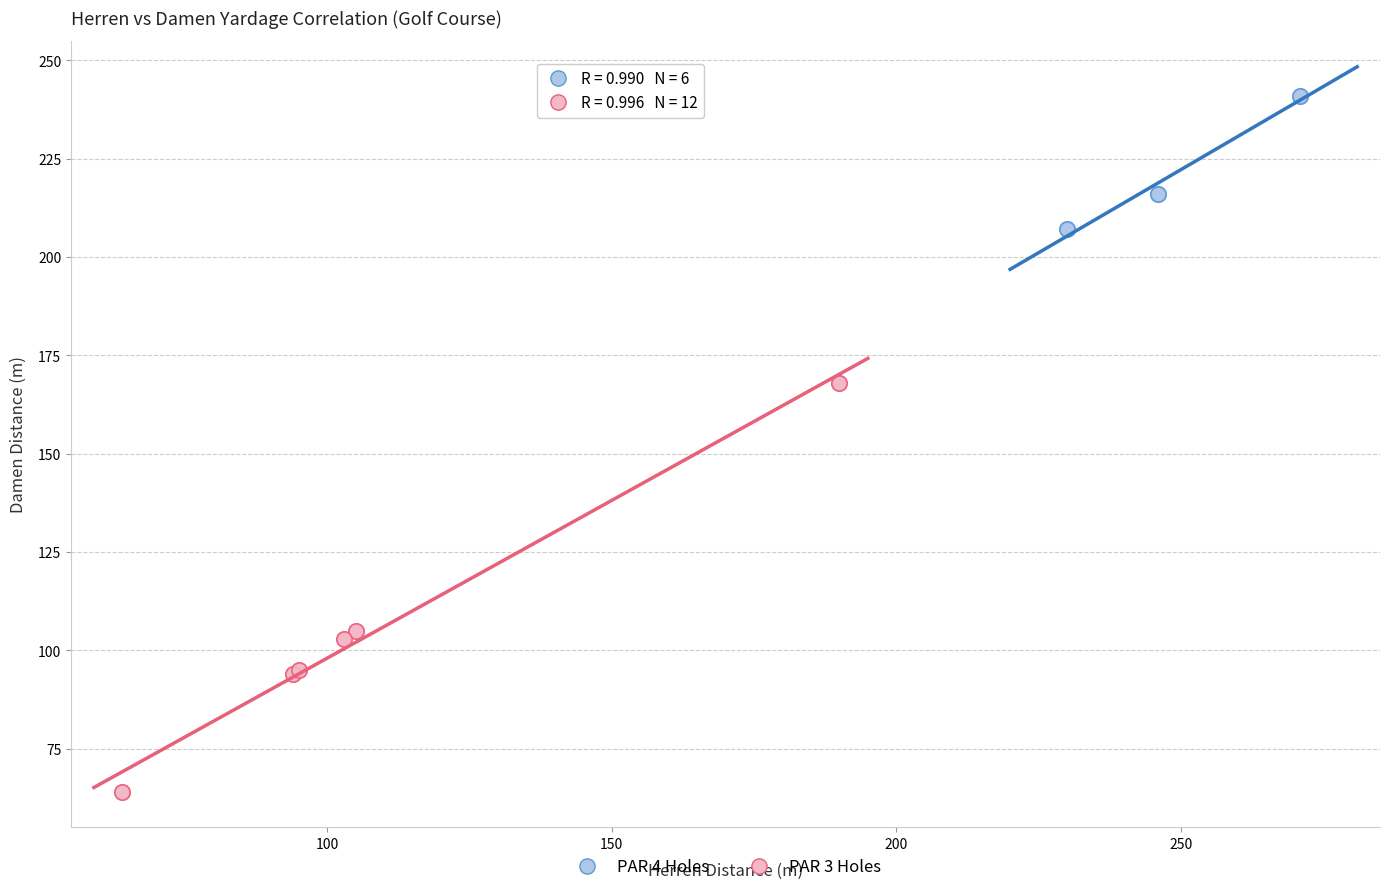

What are all the series names shown in the legend?

PAR 4 Holes, PAR 3 Holes